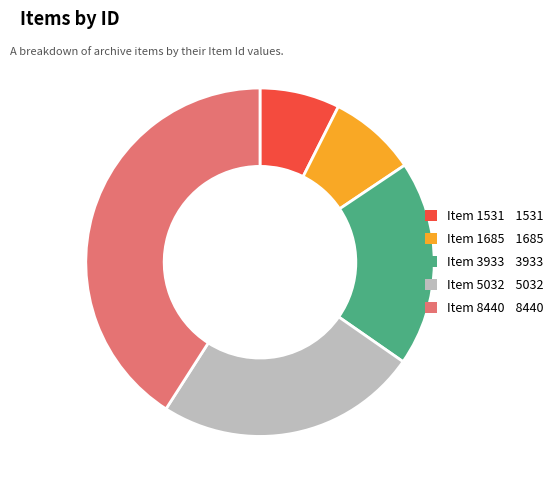

Combined, do Item 1685 and Item 8440 account for over 50%?

No